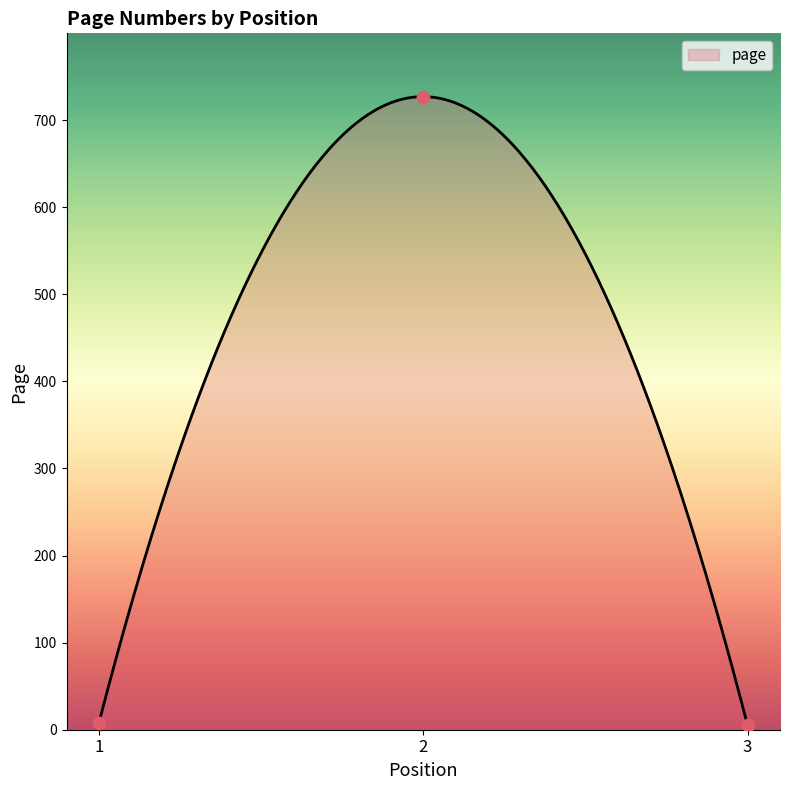

Which has a higher value, 2 or 1?

2